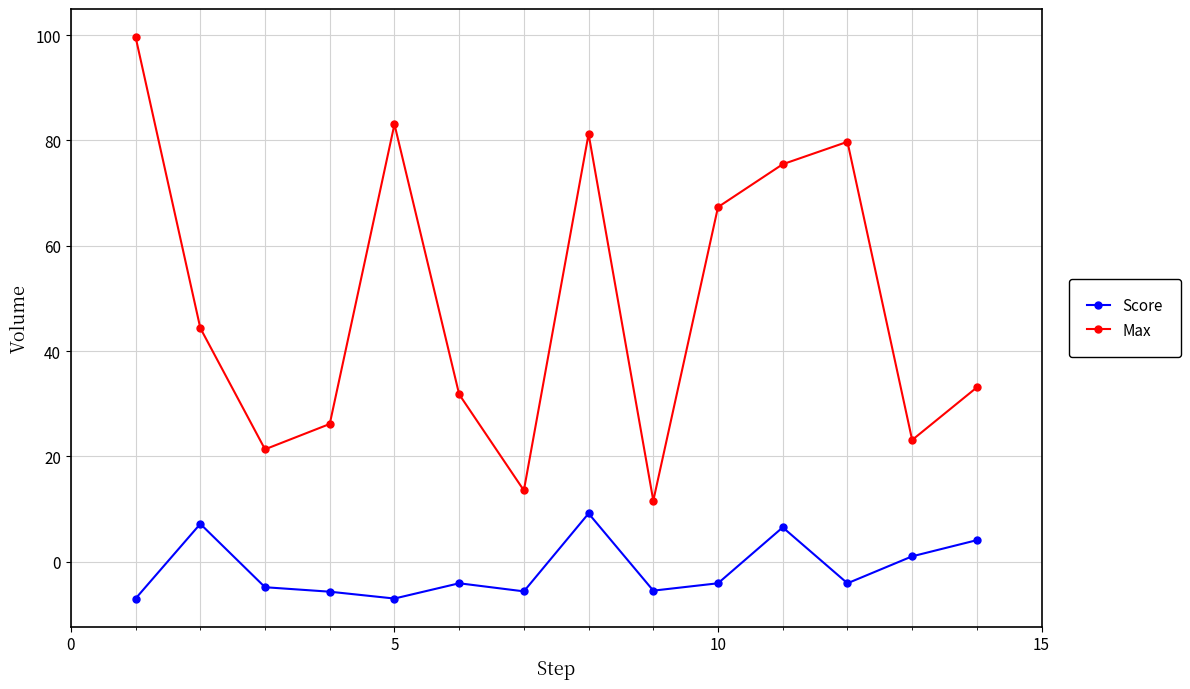

What is the difference between the maximum and minimum values in the Score series?

16.2